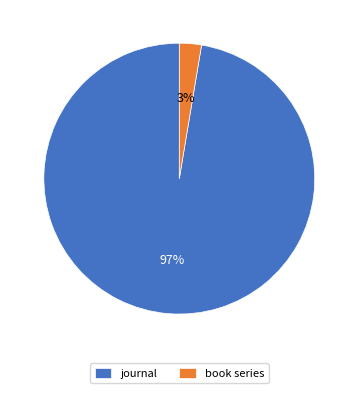

To the nearest percent, what portion does journal represent?

97%